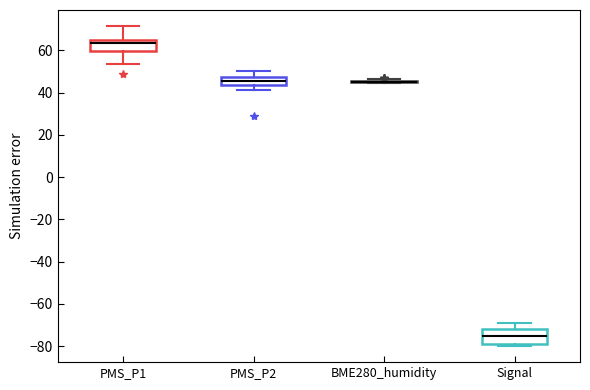

Reading left to right, transcribe this box plot: for each box, give where its median line is, the range the box spans, and where its two whiskers end, as read against the y-axis. The values are not printed on the chart, so give them approximately, as read against the axis.

PMS_P1: median 64 (just below the box's upper edge), box 60 to 64, whiskers 54 to 72
PMS_P2: median 46, box 44 to 48, whiskers 42 to 50
BME280_humidity: box collapsed to a line at 46, whiskers 44 to 46
Signal: median -74, box -78 to -72, whiskers -80 to -68